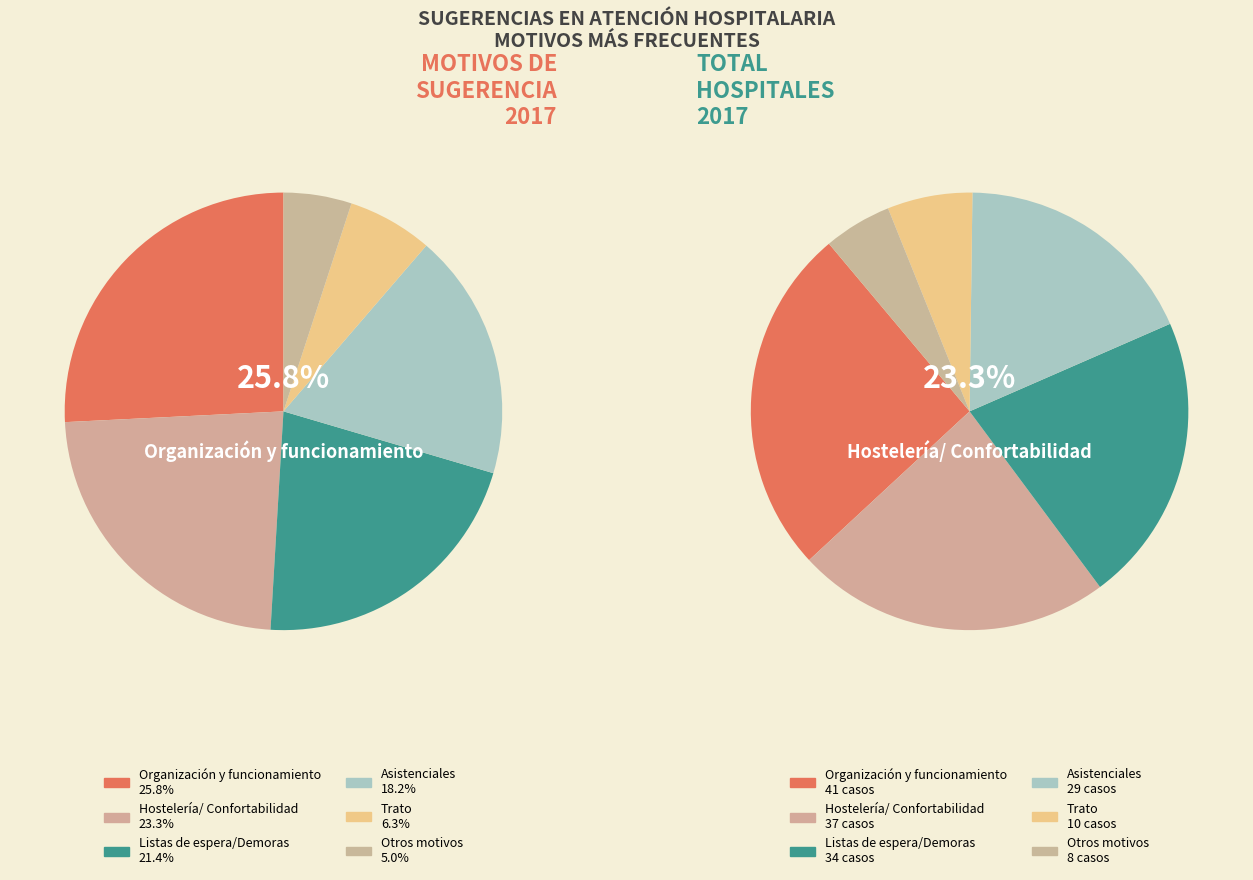

Is it true that Trato is 1% of the pie?

False